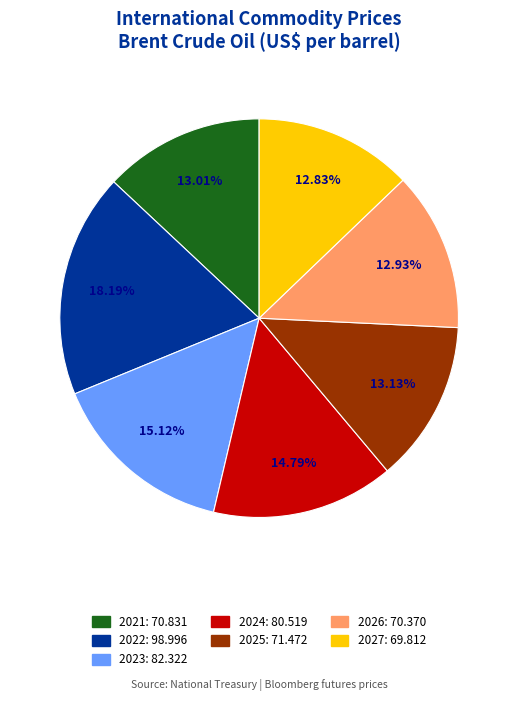

To the nearest percent, what is the combined percentage of 2021 and 2026?

26%